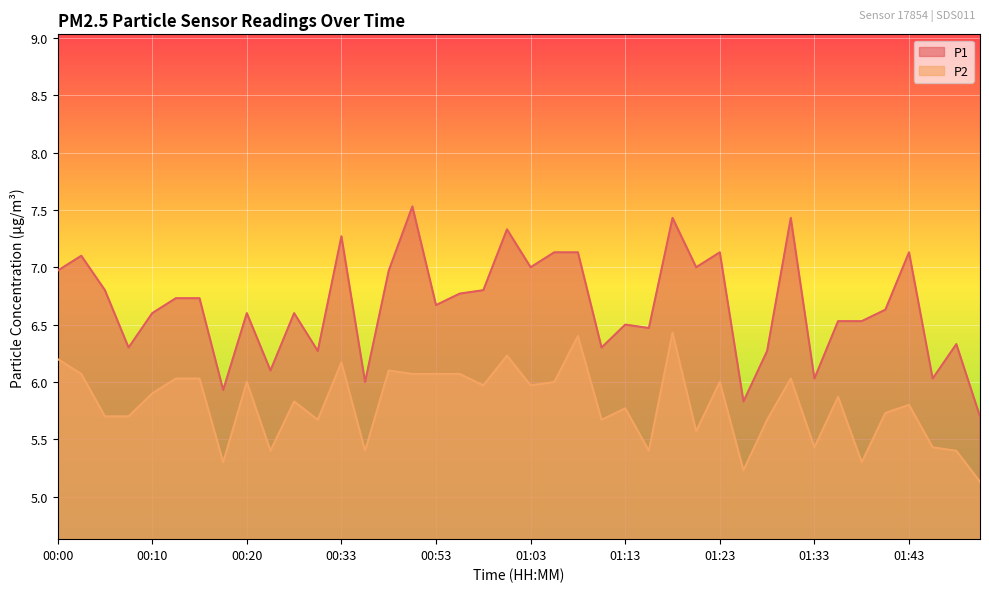

Is it true that P2 equals 9.2 at 01:36?

False